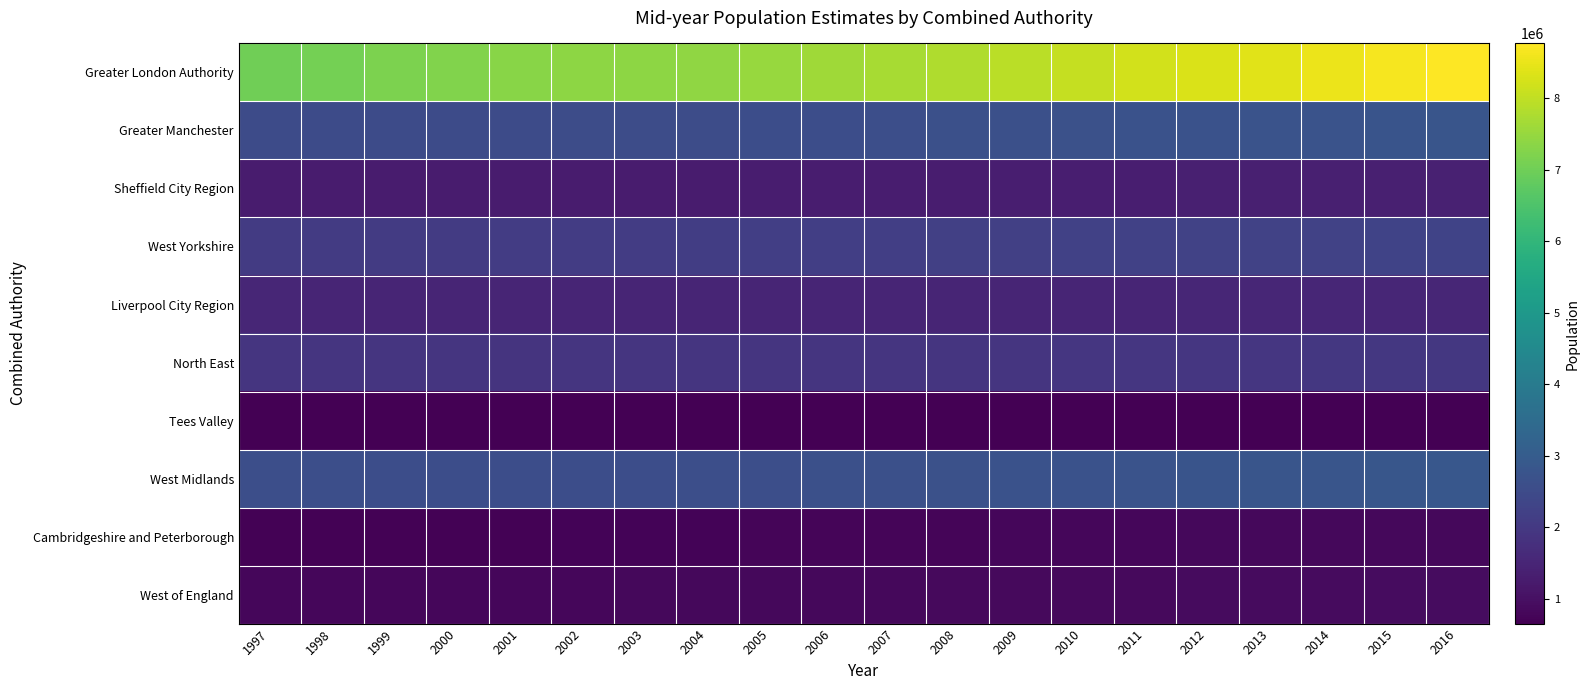

What is the total value across all series at 2006?

21895750